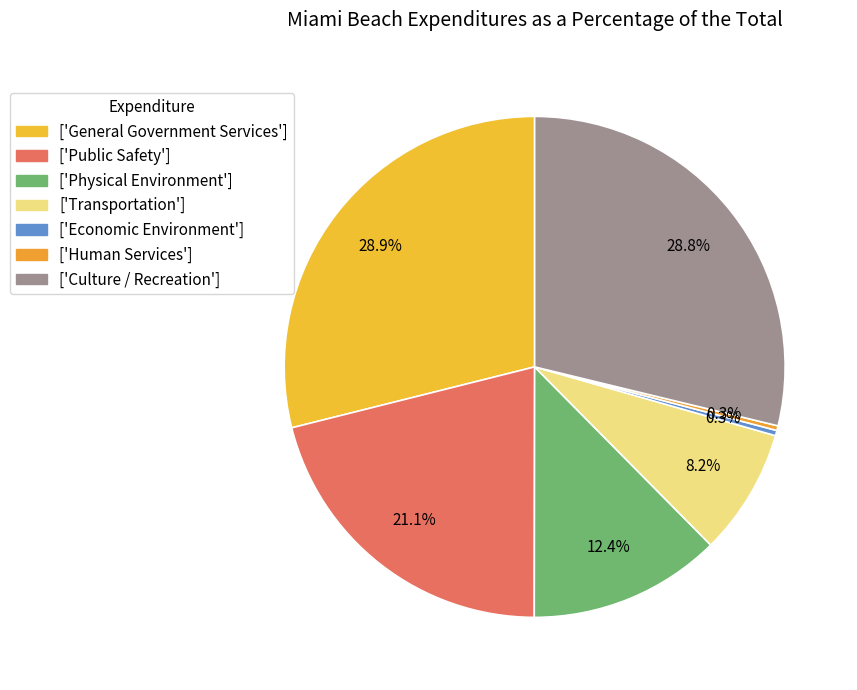

Which category has the biggest portion of the pie?

General Government Services